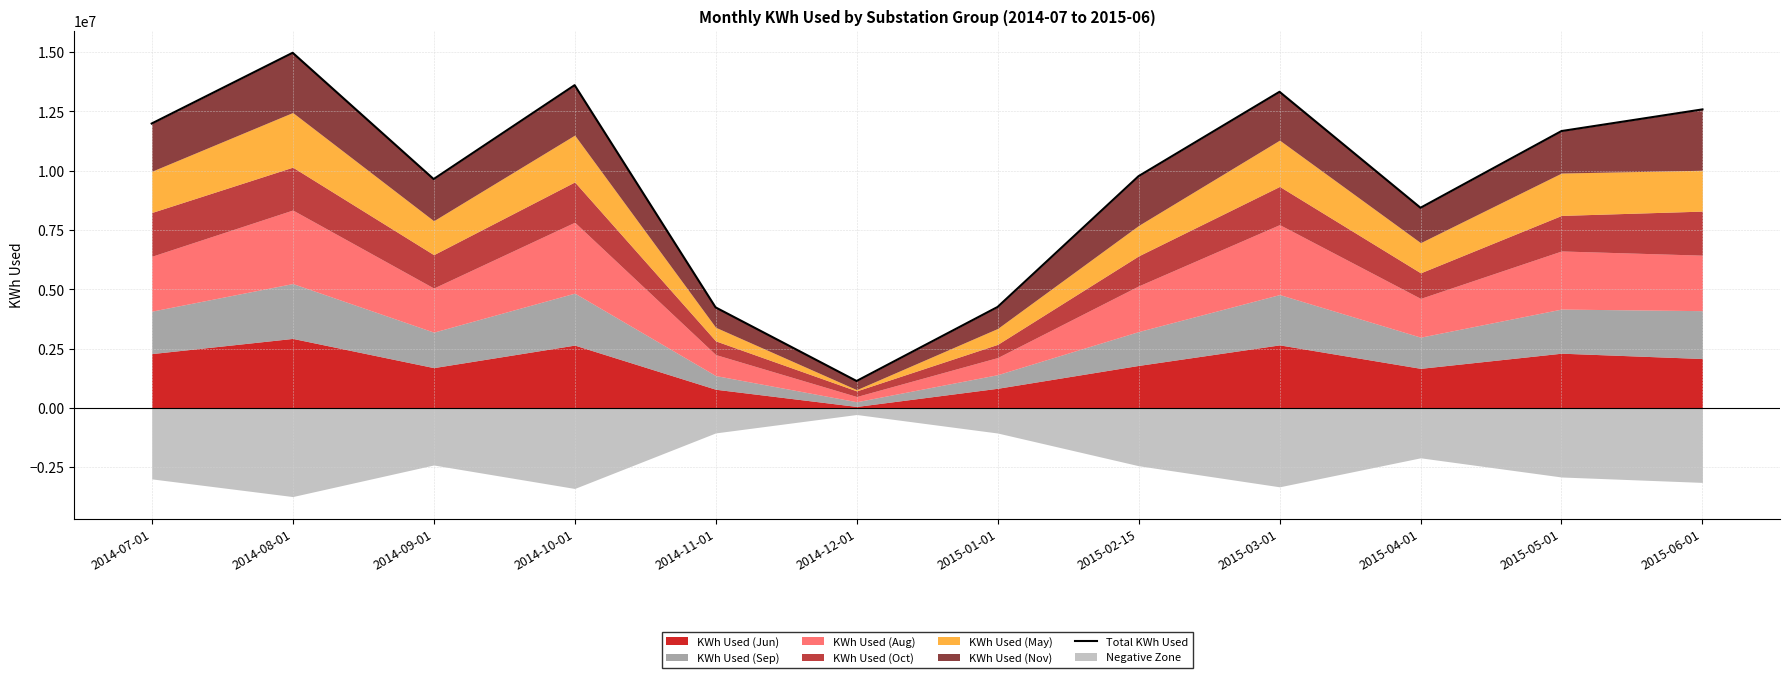

Count the number of values greater than 11666520.

5